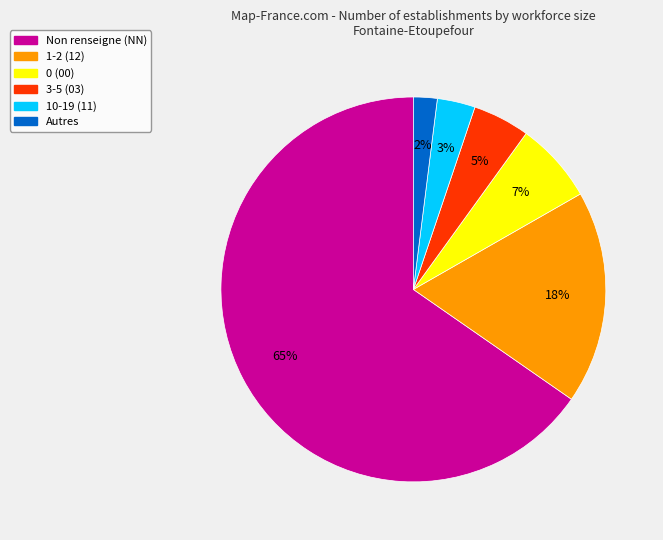

To the nearest percent, what is the average slice percentage?

17%